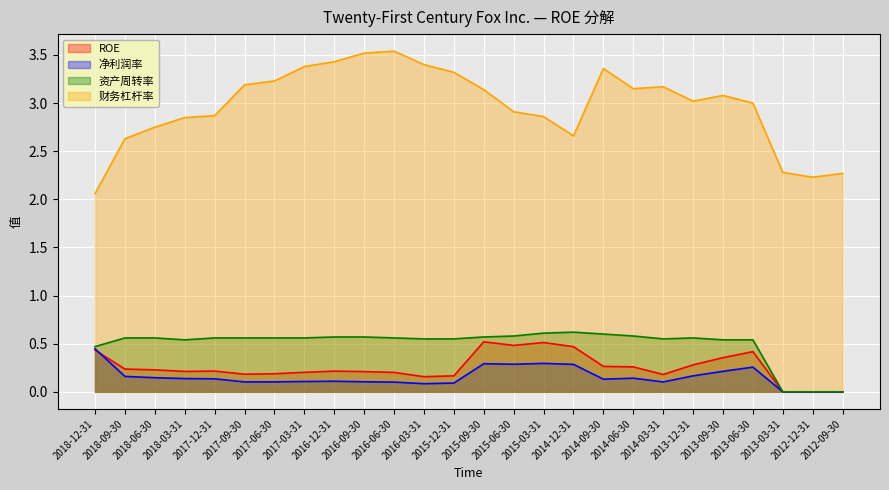

Reading right to left, extract all data points from this chart.

ROE: 2012-09-30=0.0	2012-12-31=0.0	2013-03-31=0.0	2013-06-30=0.4	2013-09-30=0.4	2013-12-31=0.3	2014-03-31=0.2	2014-06-30=0.3	2014-09-30=0.3	2014-12-31=0.5	2015-03-31=0.5	2015-06-30=0.5	2015-09-30=0.5	2015-12-31=0.2	2016-03-31=0.2	2016-06-30=0.2	2016-09-30=0.2	2016-12-31=0.2	2017-03-31=0.2	2017-06-30=0.2	2017-09-30=0.2	2017-12-31=0.2	2018-03-31=0.2	2018-06-30=0.2	2018-09-30=0.2	2018-12-31=0.4
净利润率: 2012-09-30=0.0	2012-12-31=0.0	2013-03-31=0.0	2013-06-30=0.3	2013-09-30=0.2	2013-12-31=0.2	2014-03-31=0.1	2014-06-30=0.1	2014-09-30=0.1	2014-12-31=0.3	2015-03-31=0.3	2015-06-30=0.3	2015-09-30=0.3	2015-12-31=0.1	2016-03-31=0.1	2016-06-30=0.1	2016-09-30=0.1	2016-12-31=0.1	2017-03-31=0.1	2017-06-30=0.1	2017-09-30=0.1	2017-12-31=0.1	2018-03-31=0.1	2018-06-30=0.1	2018-09-30=0.2	2018-12-31=0.4
资产周转率: 2012-09-30=0.0	2012-12-31=0.0	2013-03-31=0.0	2013-06-30=0.5	2013-09-30=0.5	2013-12-31=0.6	2014-03-31=0.6	2014-06-30=0.6	2014-09-30=0.6	2014-12-31=0.6	2015-03-31=0.6	2015-06-30=0.6	2015-09-30=0.6	2015-12-31=0.6	2016-03-31=0.6	2016-06-30=0.6	2016-09-30=0.6	2016-12-31=0.6	2017-03-31=0.6	2017-06-30=0.6	2017-09-30=0.6	2017-12-31=0.6	2018-03-31=0.5	2018-06-30=0.6	2018-09-30=0.6	2018-12-31=0.5
财务杠杆率: 2012-09-30=2.3	2012-12-31=2.2	2013-03-31=2.3	2013-06-30=3.0	2013-09-30=3.1	2013-12-31=3.0	2014-03-31=3.2	2014-06-30=3.1	2014-09-30=3.4	2014-12-31=2.7	2015-03-31=2.9	2015-06-30=2.9	2015-09-30=3.1	2015-12-31=3.3	2016-03-31=3.4	2016-06-30=3.5	2016-09-30=3.5	2016-12-31=3.4	2017-03-31=3.4	2017-06-30=3.2	2017-09-30=3.2	2017-12-31=2.9	2018-03-31=2.9	2018-06-30=2.8	2018-09-30=2.6	2018-12-31=2.1